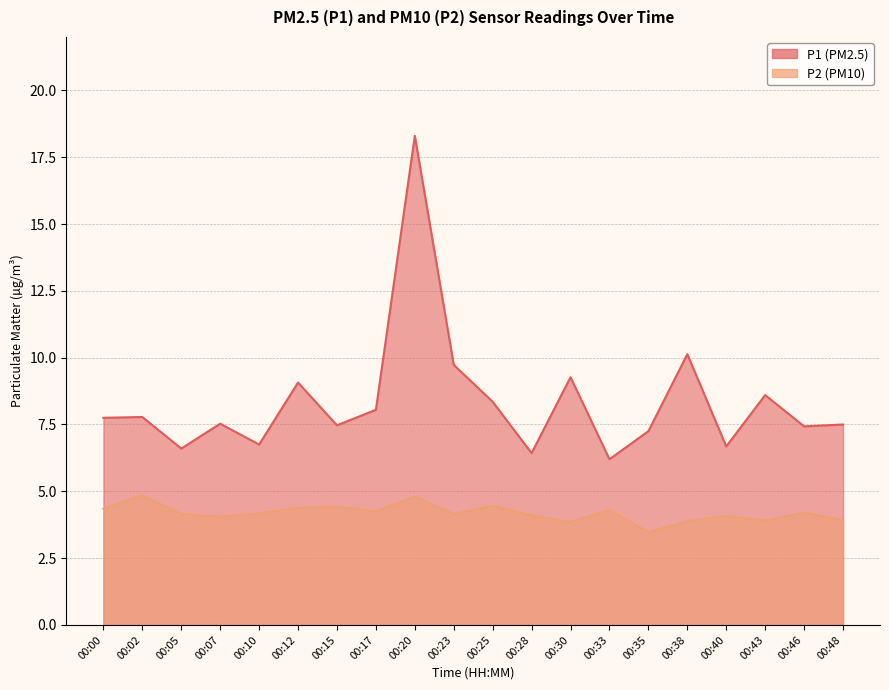

True or false: P1 and P2 cross at least once.

False